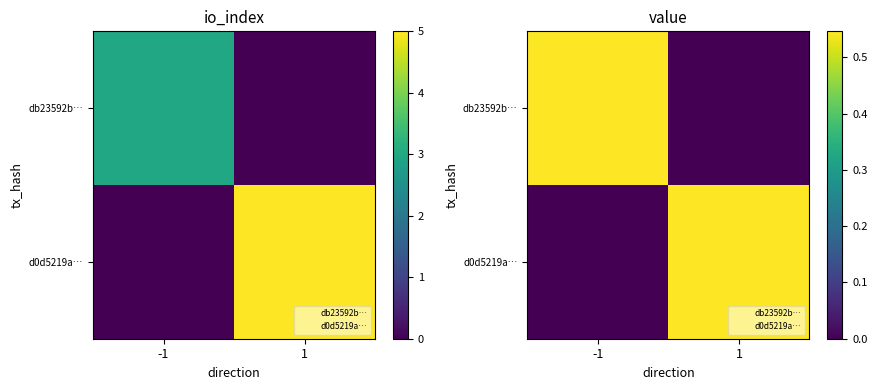

Rank the series at 1 from highest to lowest value.

d0d5219a…, db23592b…